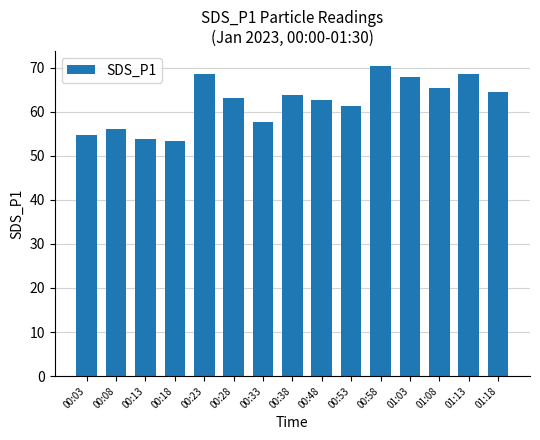

What is the label of the 12th bar from the left?

01:03